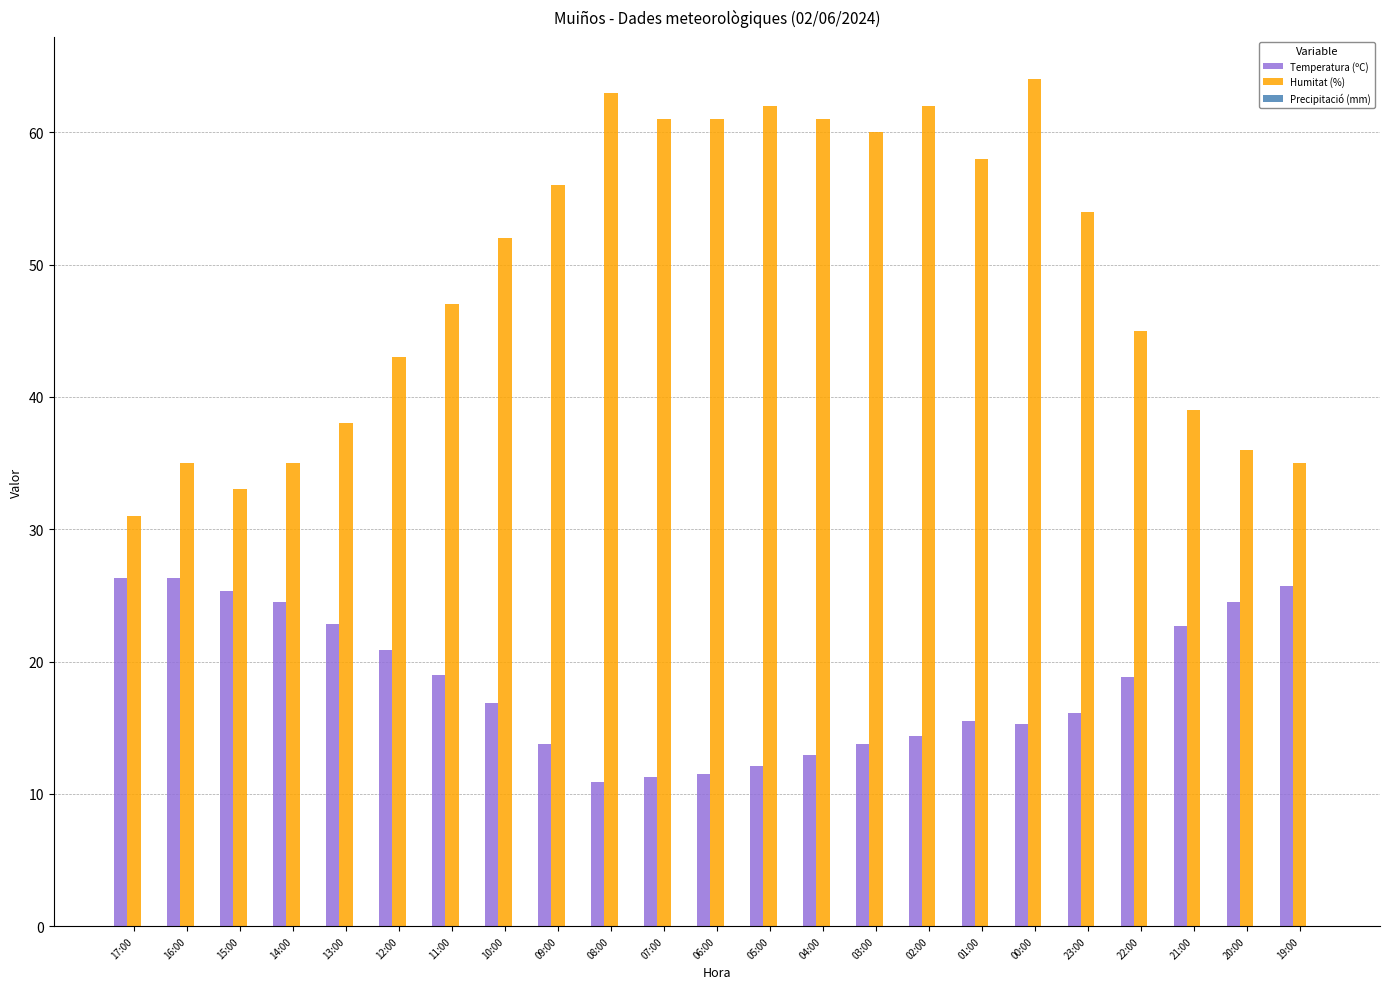

What is the greatest value displayed?

64.0